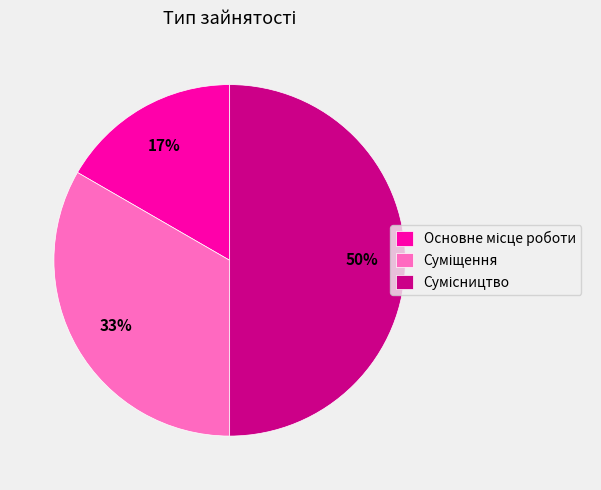

How many segments does this pie chart have?

3